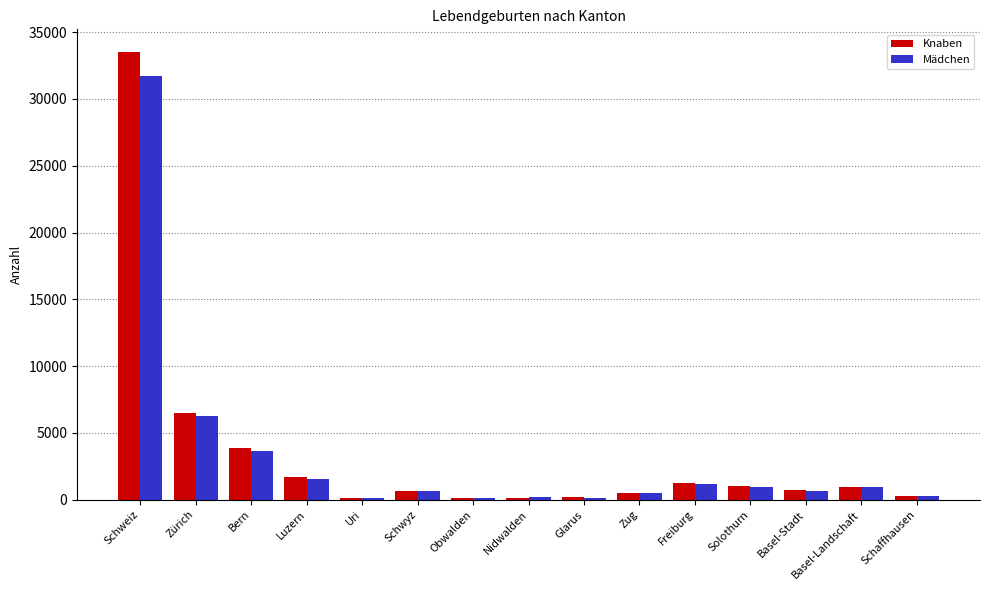

List the series in order of their peak value, highest first.

Knaben, Mädchen